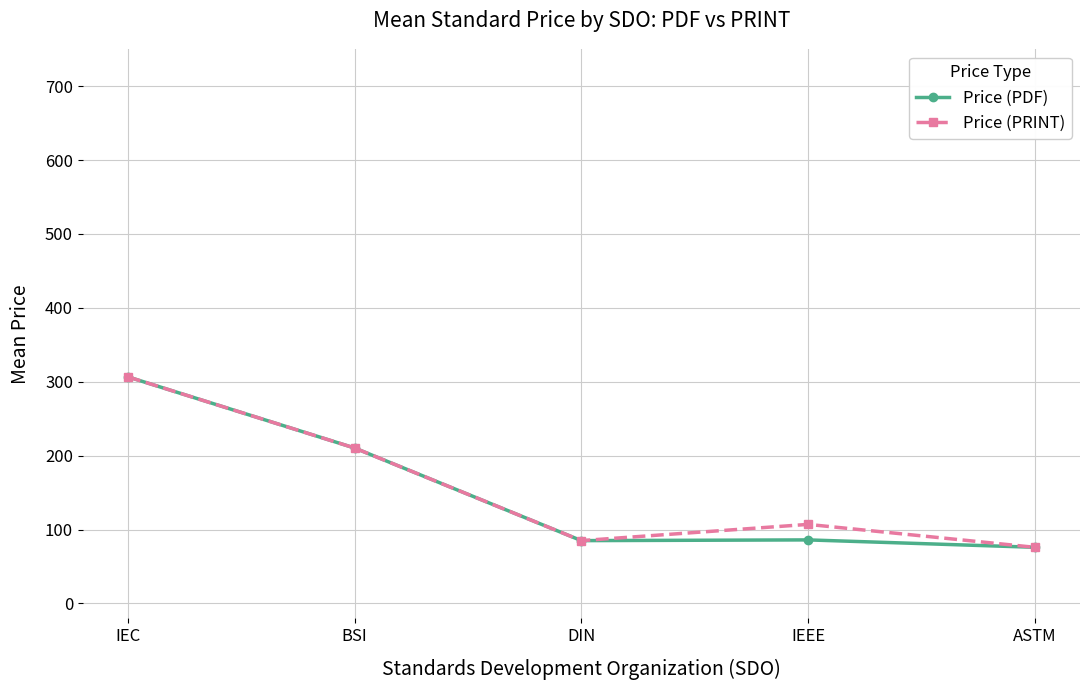

What is the label of the 4th point from the right?

BSI